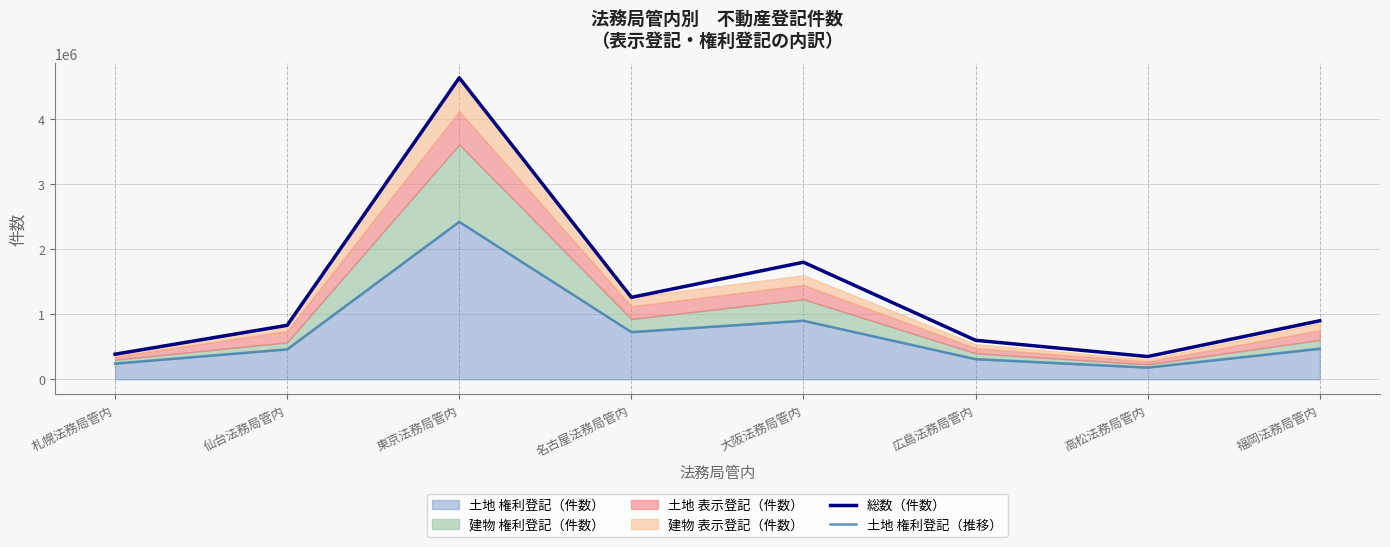

Reading left to right, transcribe all the data shown in this chart.

総数（件数）: 札幌法務局管内=385846	仙台法務局管内=829952	東京法務局管内=4634707	名古屋法務局管内=1259926	大阪法務局管内=1800000	広島法務局管内=600000	高松法務局管内=350000	福岡法務局管内=900000
土地 権利登記（推移）: 札幌法務局管内=241464	仙台法務局管内=460838	東京法務局管内=2420712	名古屋法務局管内=725782	大阪法務局管内=900000	広島法務局管内=310000	高松法務局管内=180000	福岡法務局管内=470000